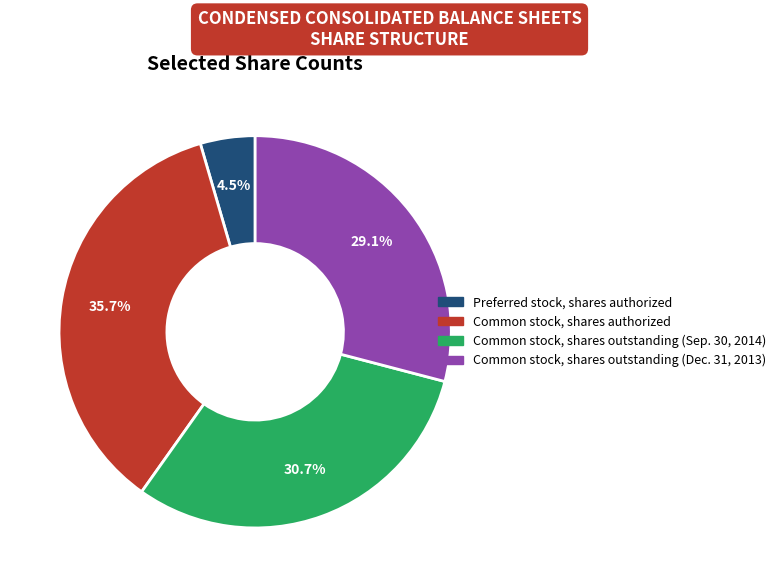

True or false: Common stock, shares outstanding (Dec. 31, 2013) accounts for 34% of the total.

False